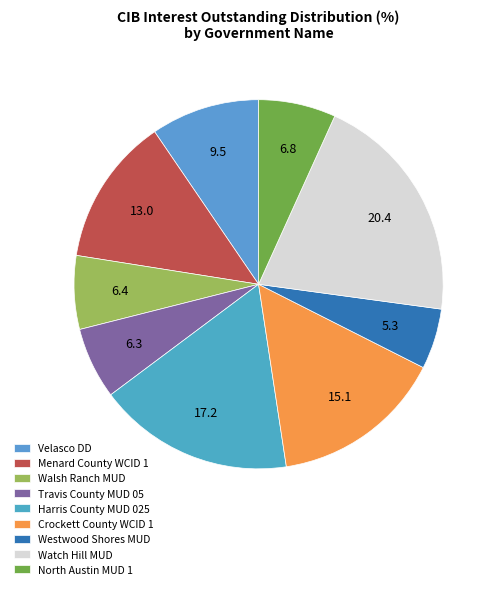

To the nearest percent, what percentage of the pie is North Austin MUD 1?

7%